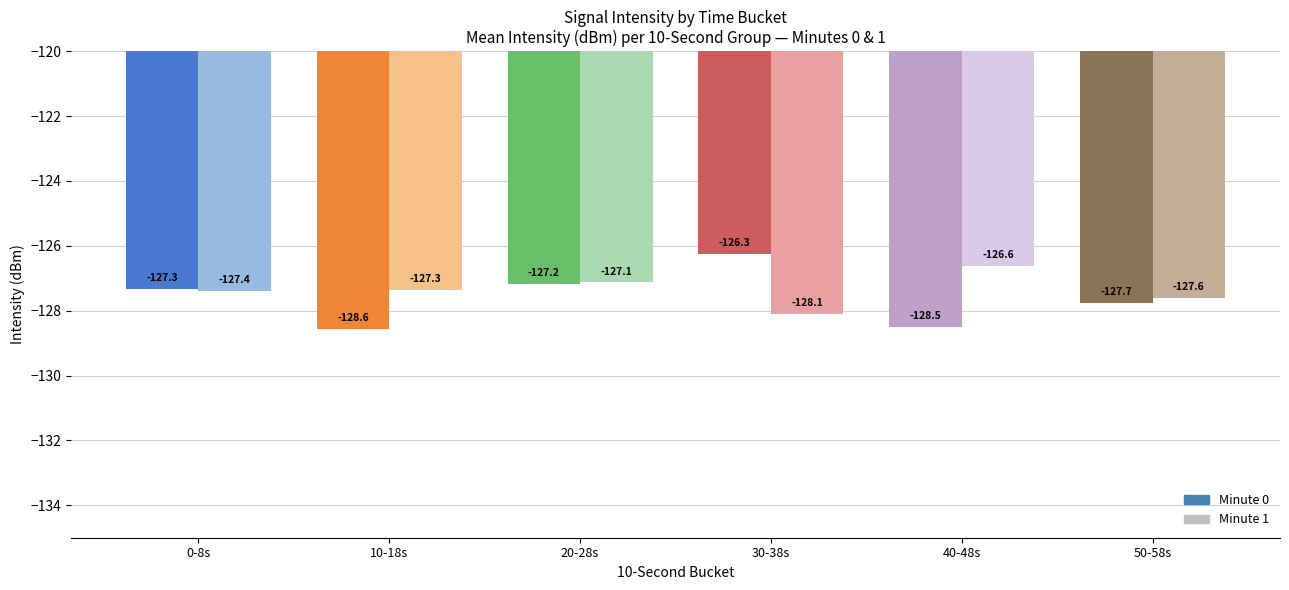

What is the average value of the Minute 1 series?

-127.4